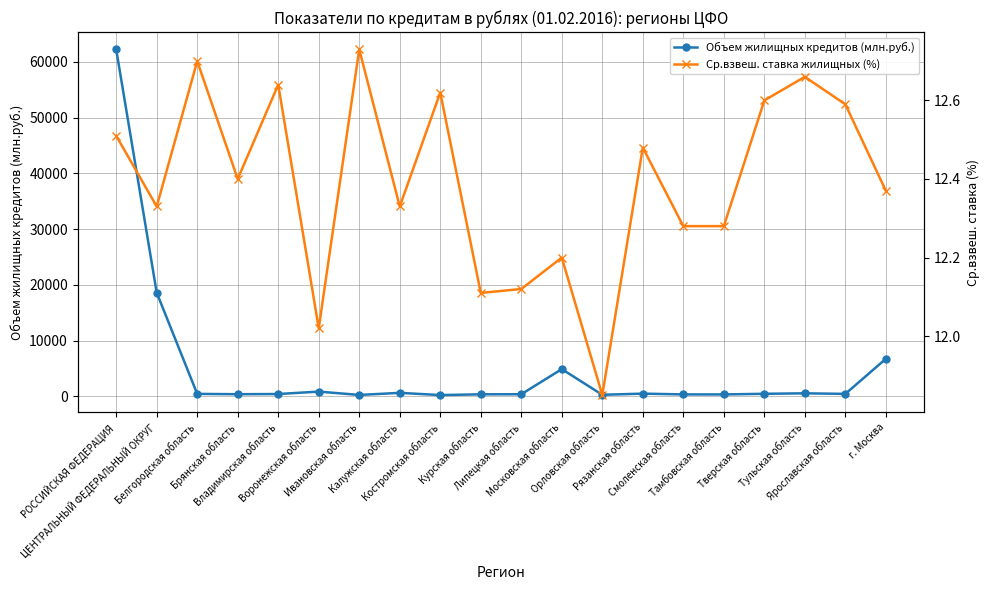

True or false: Объем жилищных кредитов (млн.руб.) has more than 1 interior local peaks.

True